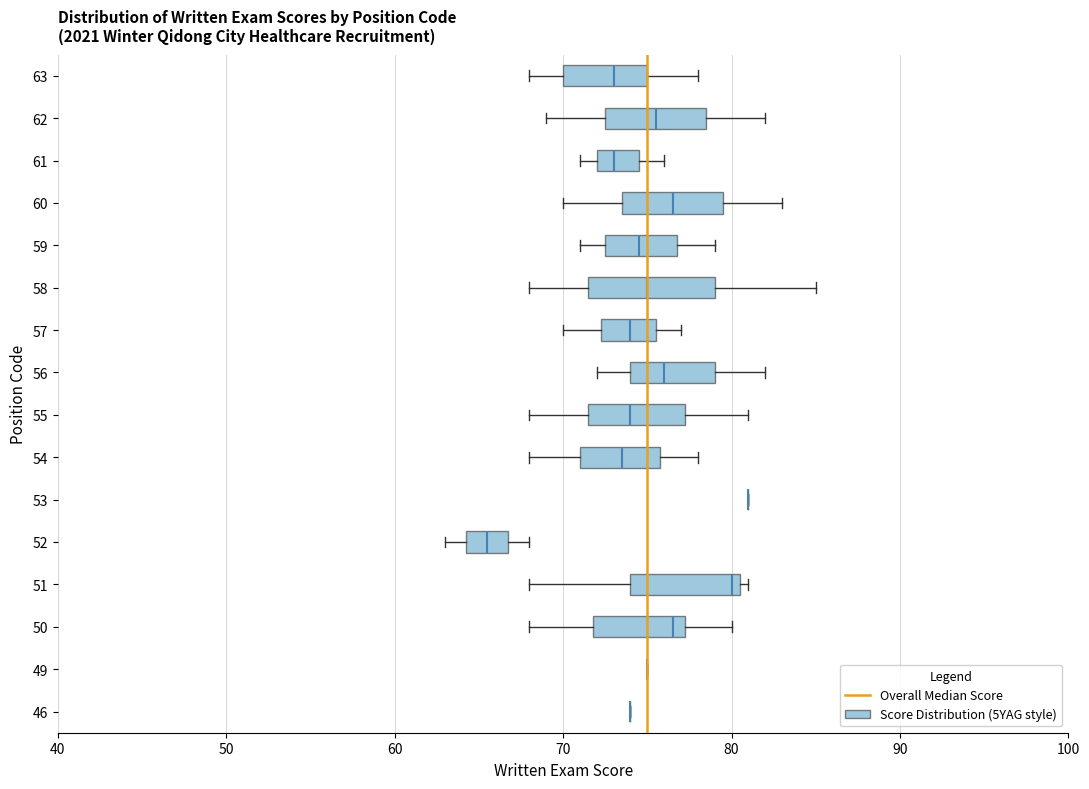

Reading bottom to top, read every box against the x-axis: the position of its median line, the range the box covers, and the ends of its whiskers. The values are not printed on the chart, so give them approximately, as read against the axis.

46: box collapsed to a line at 74, whiskers 74 to 74
49: box collapsed to a line at 75, whiskers 75 to 75
50: median 77 (just left of the box's right edge), box 72 to 77, whiskers 68 to 80
51: median 80, box 74 to 81, whiskers 68 to 81 (just right of the box's right edge)
52: median 66, box 64 to 67, whiskers 63 to 68
53: box collapsed to a line at 81, whiskers 81 to 81
54: median 74, box 71 to 76, whiskers 68 to 78
55: median 74, box 72 to 77, whiskers 68 to 81
56: median 76, box 74 to 79, whiskers 72 to 82
57: median 74, box 72 to 76, whiskers 70 to 77
58: median 75, box 72 to 79, whiskers 68 to 85
59: median 75, box 73 to 77, whiskers 71 to 79
60: median 77, box 74 to 80, whiskers 70 to 83
61: median 73, box 72 to 75, whiskers 71 to 76
62: median 76, box 73 to 79, whiskers 69 to 82
63: median 73, box 70 to 75, whiskers 68 to 78